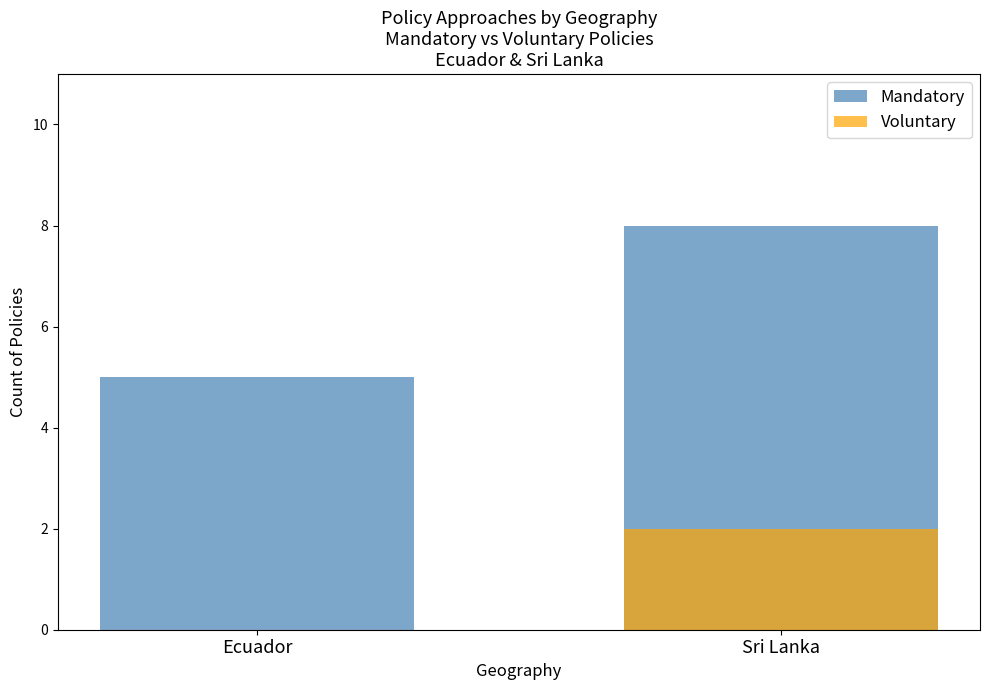

What is the label of the 1st bar from the left?

Ecuador